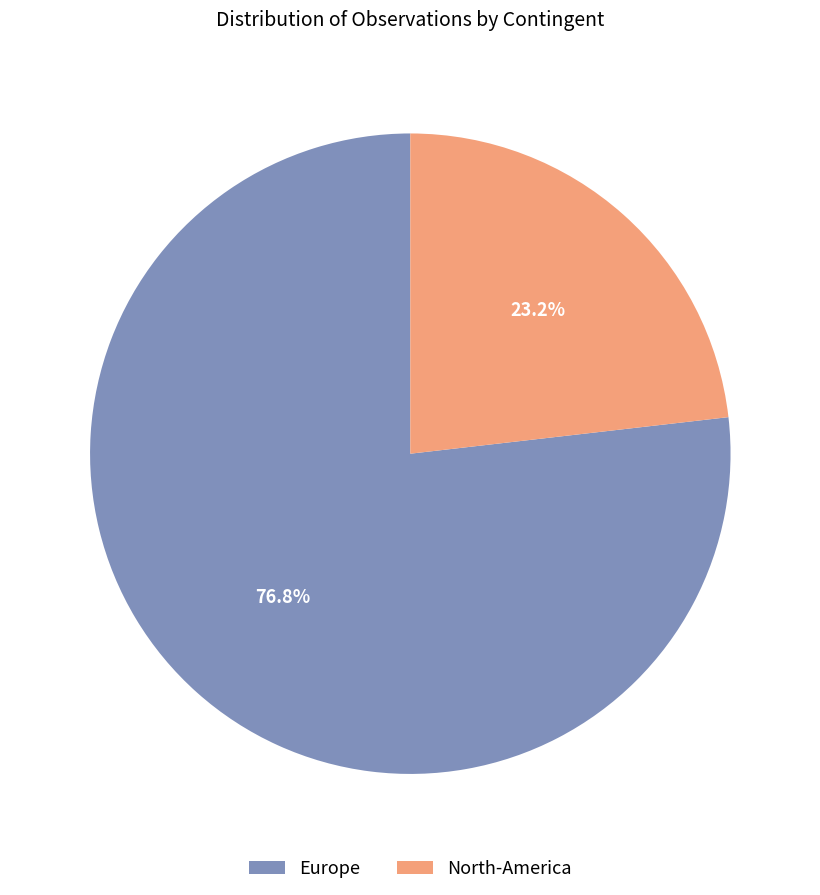

Combined, do Europe and North-America account for over 50%?

Yes